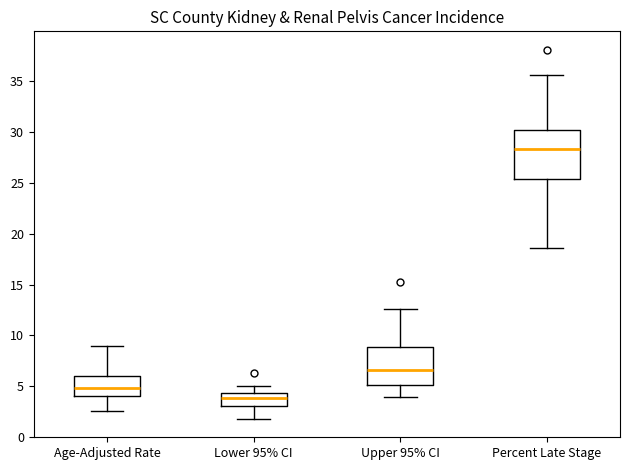

Comparing the boxes themselves (not the whiskers), which one is the tallest?

Percent Late Stage